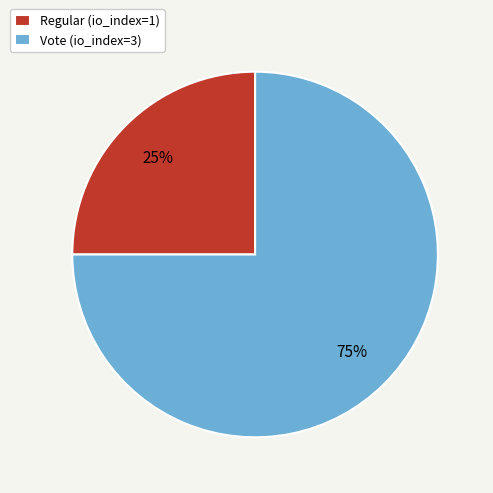

How many segments does this pie chart have?

2